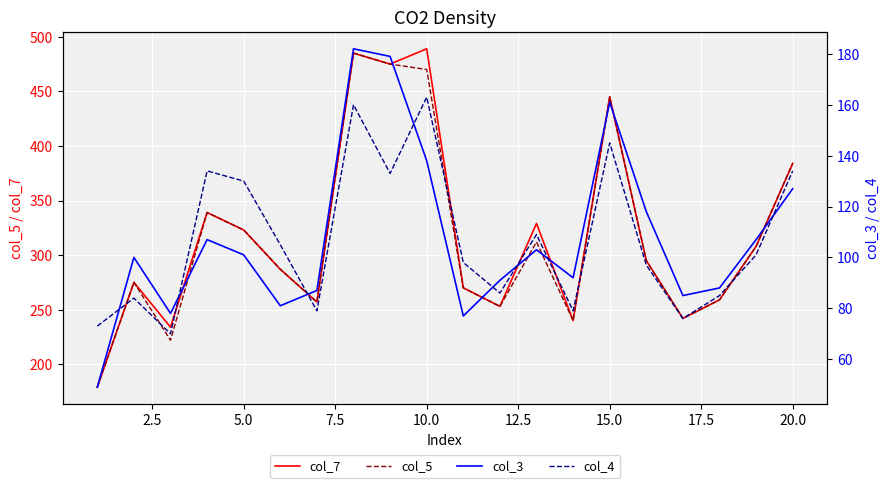

What is the highest value of the col_5 series?

485